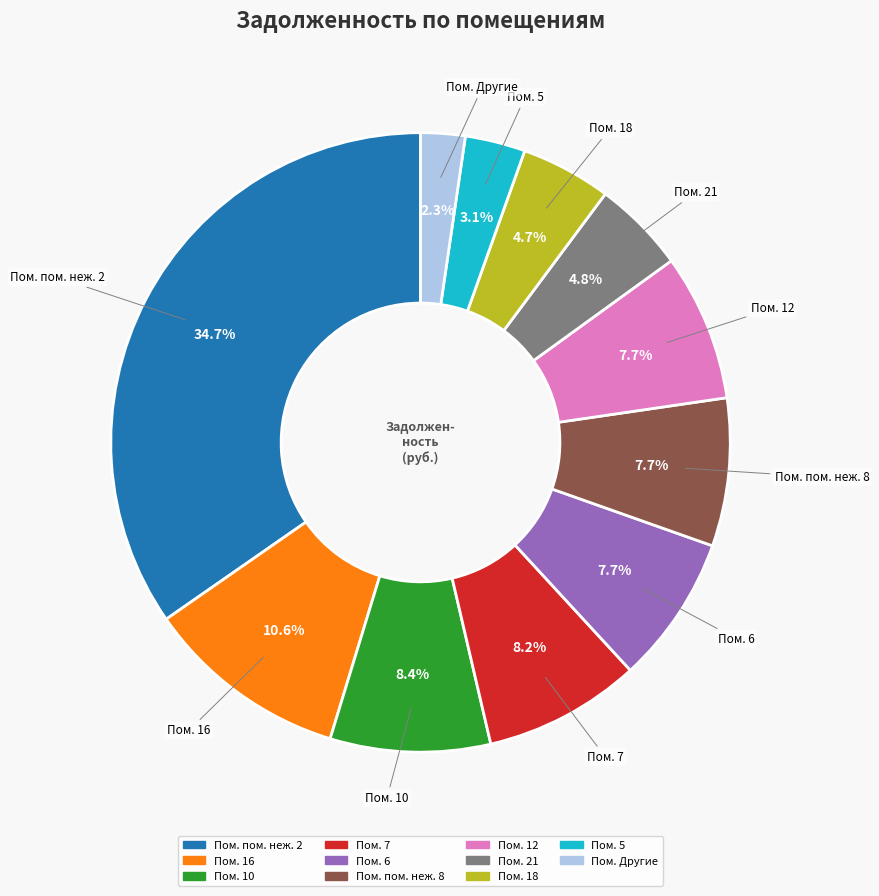

How many slices are in this pie chart?

11